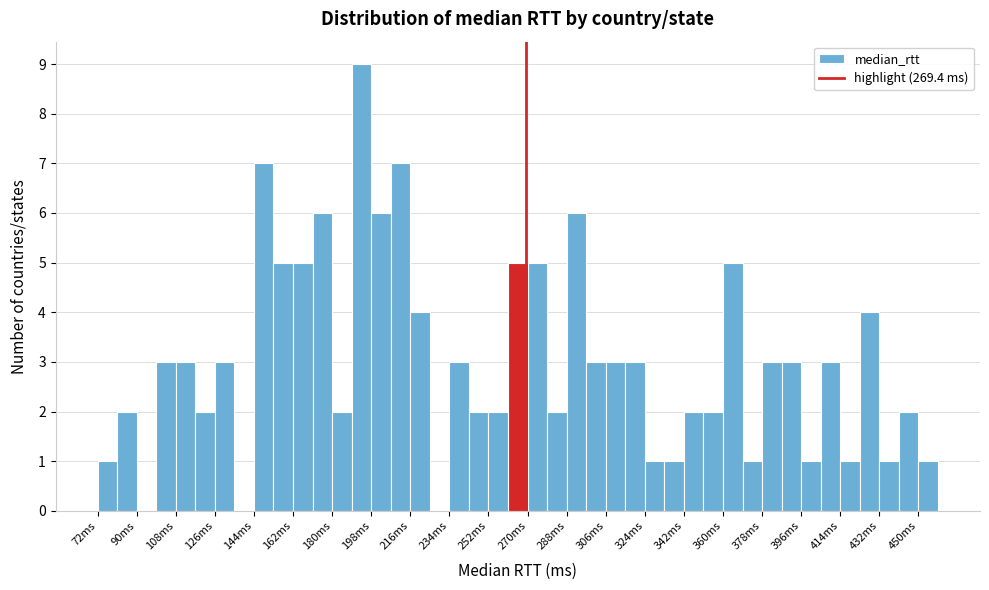

What is the height of the bar covering 72 to 81 on the x-axis? Neither the bar edges nor the heights are printed on the chart, so give them approximately, as read against the axes.

1